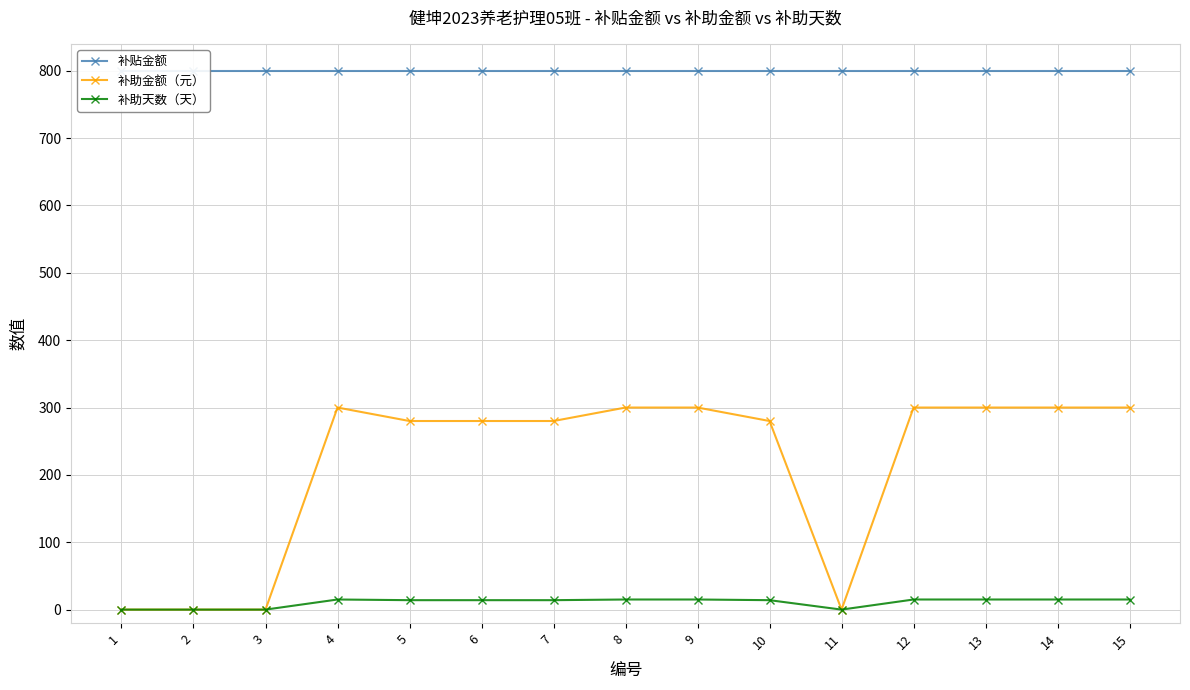

The value of 补贴金额 at 3 is 800. True or false?

True